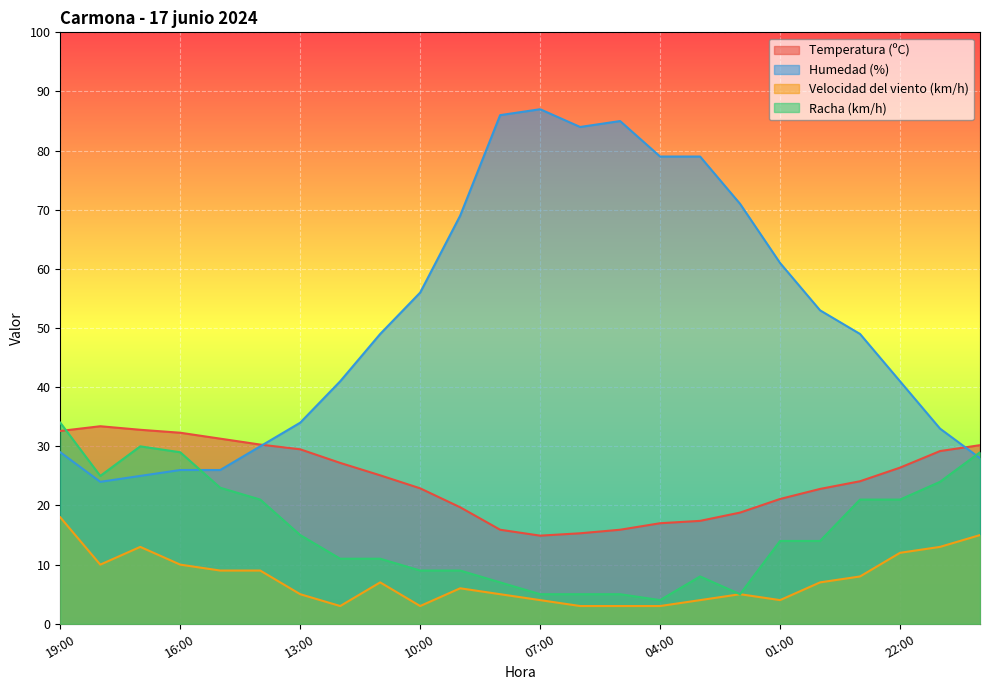

Which series has the largest total across all categories?

Humedad (%)